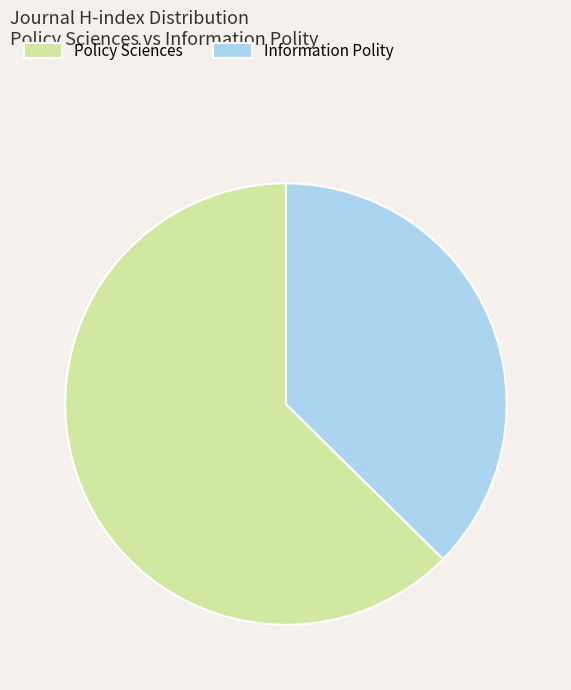

Is it true that Policy Sciences is 54% of the pie?

False